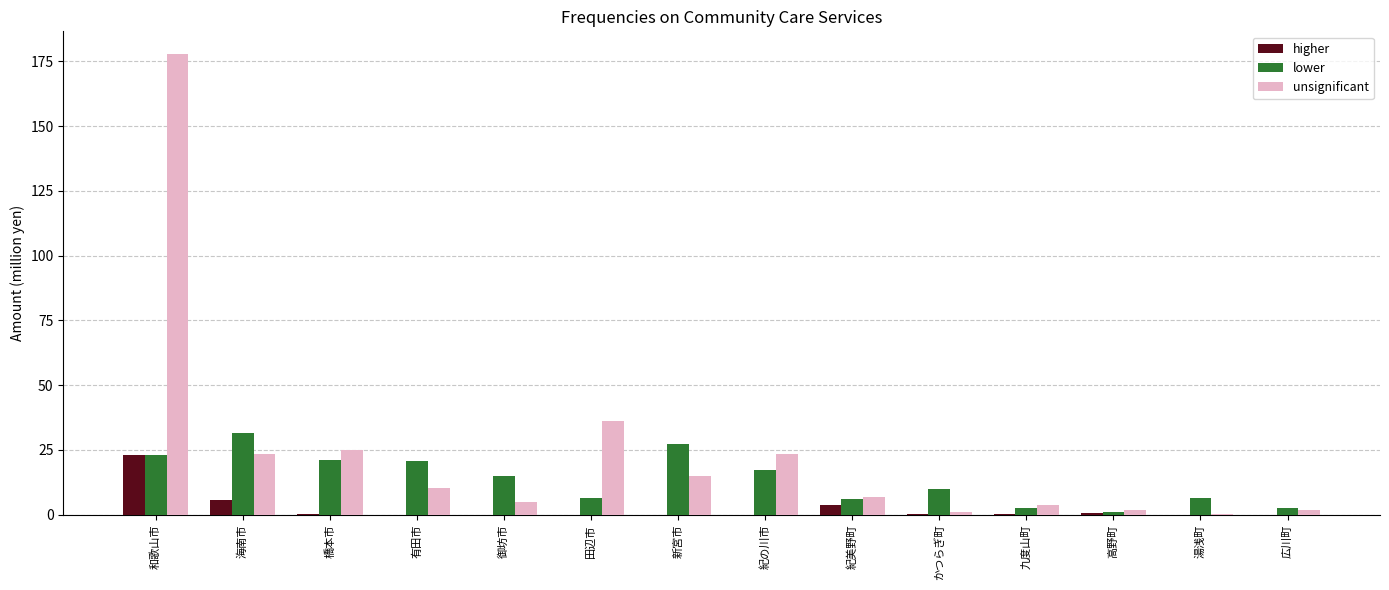

What is the total value across all series at 紀の川市?

40.5